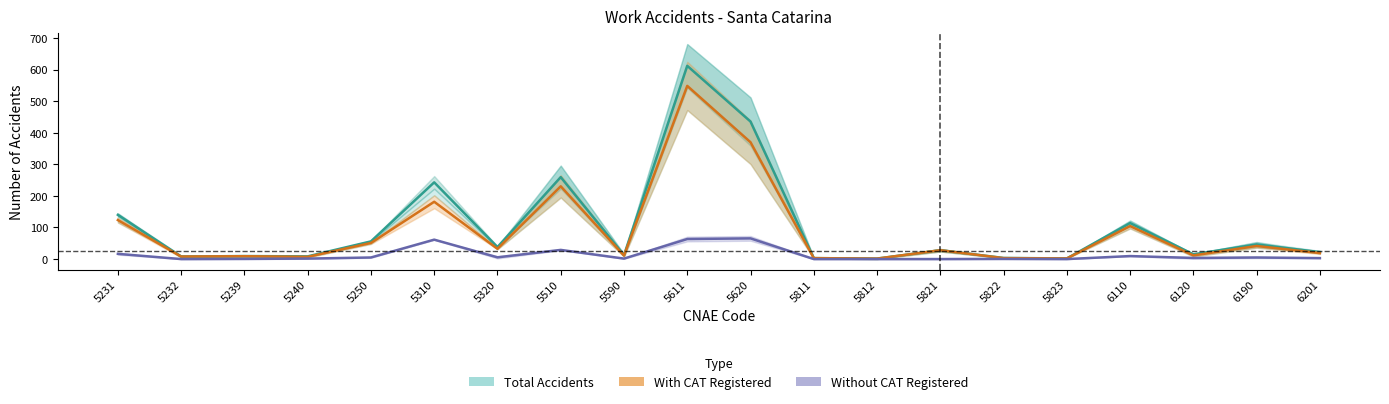

What is the difference between the Without CAT (2022-2023) values at 6120 and 6110?

6.0